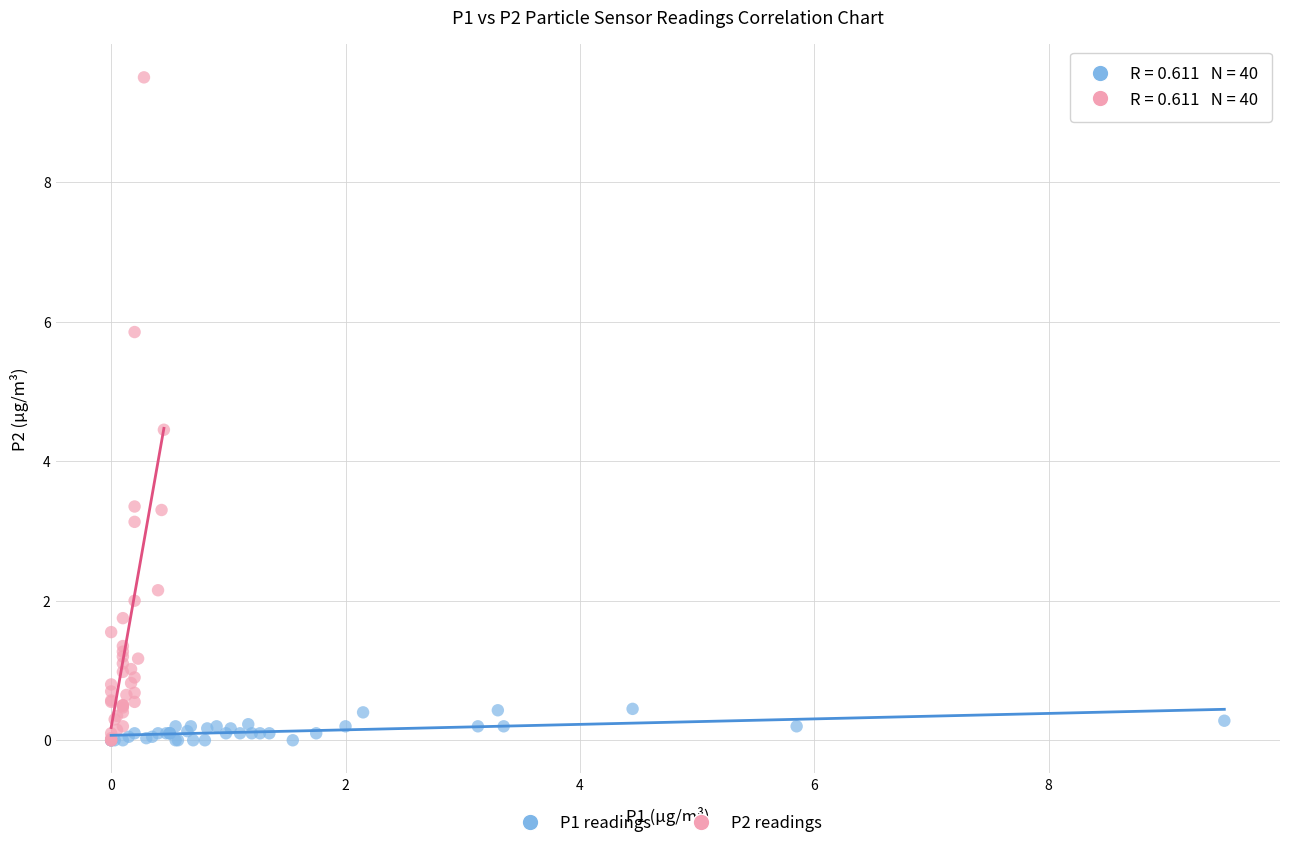

Which series has the largest Y range (max minus min)?

P2 readings